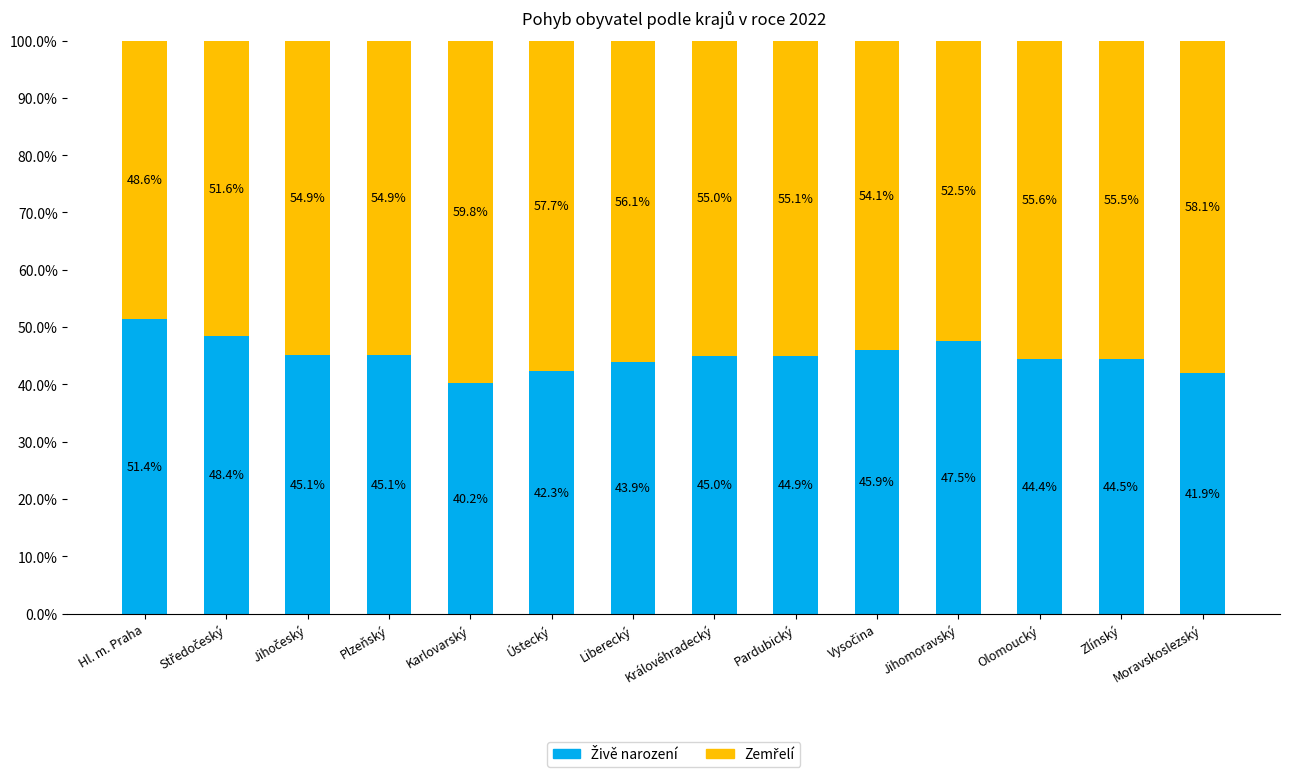

What is the total value across all series at Ústecký?

100.0